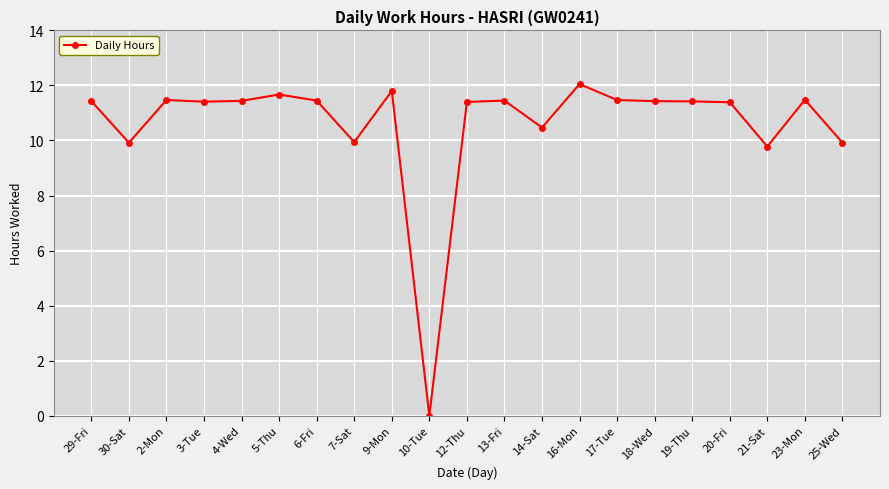

What is the average value?

10.6